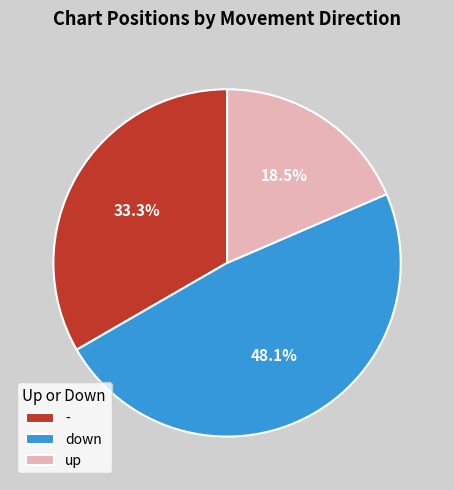

What is the ratio of the value at - to the value at down?

0.7